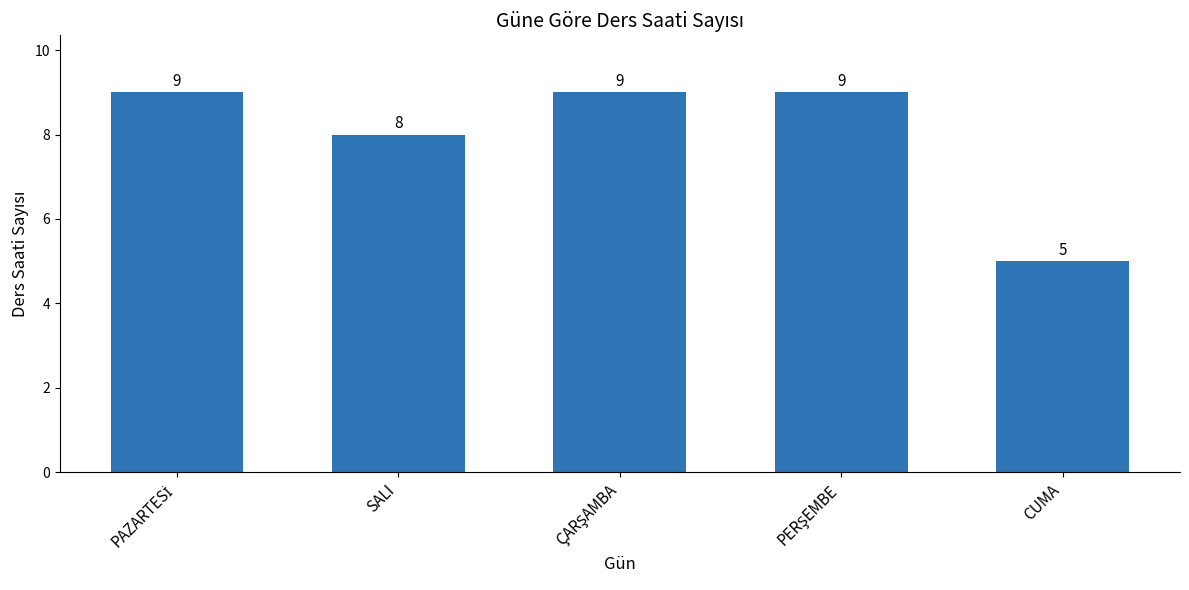

What is the minimum value shown in the chart?

5